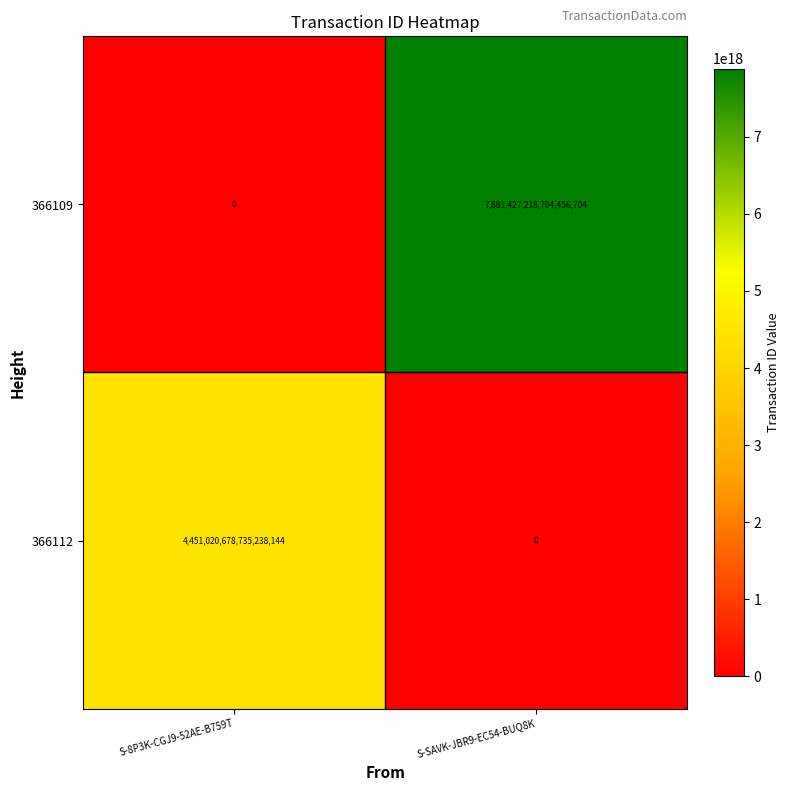

At which category is the sum across all series the highest?

S-SAVK-JBR9-EC54-BUQ8K